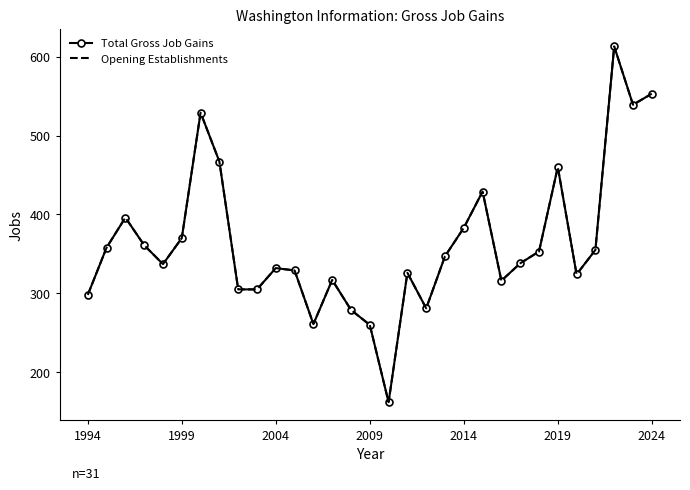

In Opening Establishments, how many points are higher than both neighbors (excluding endpoints)?

8